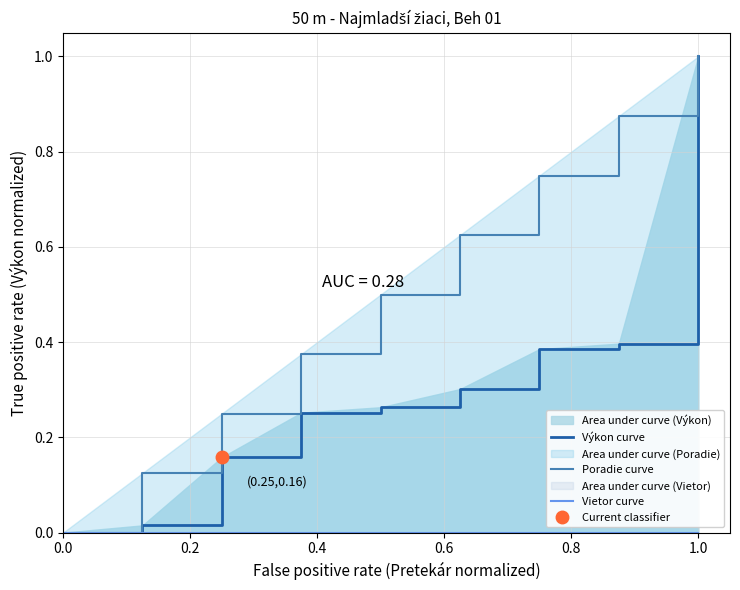

The value of Poradie curve at 1.0 is 1.0. True or false?

True